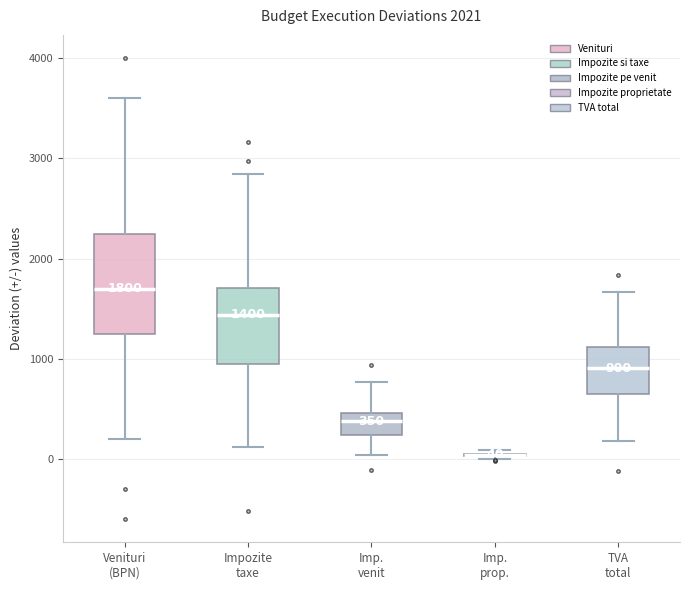

Comparing the boxes themselves (not the whiskers), which one is the tallest?

Venituri (BPN)